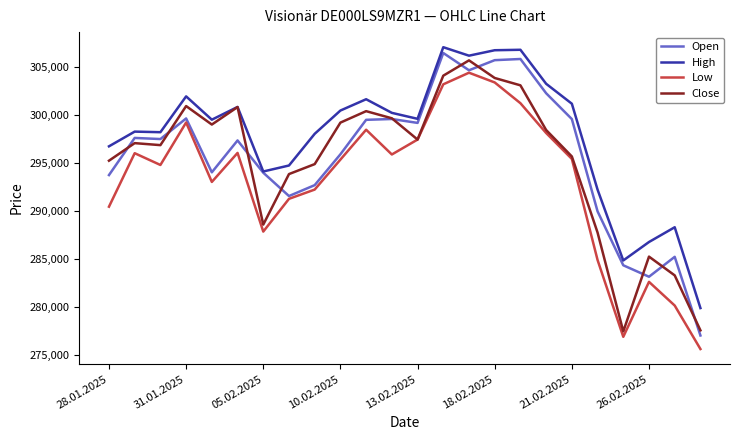

Which series has the largest total across all categories?

High